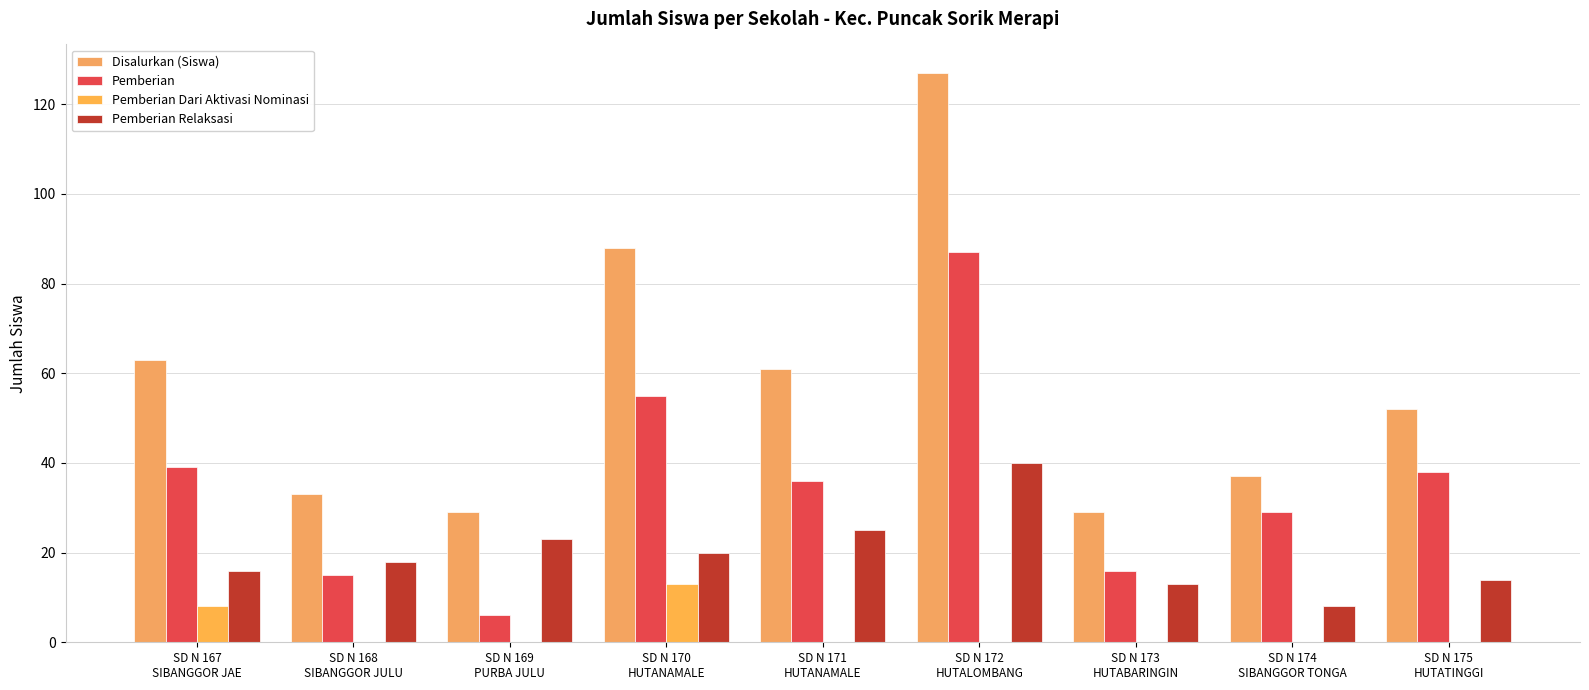

How many groups of bars are there?

9